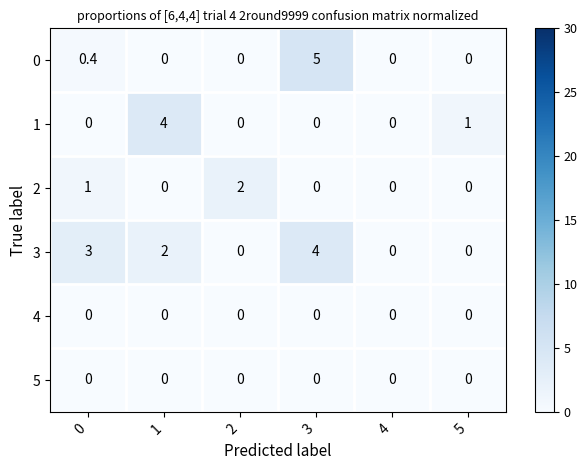

Count the number of data series in this chart.

6